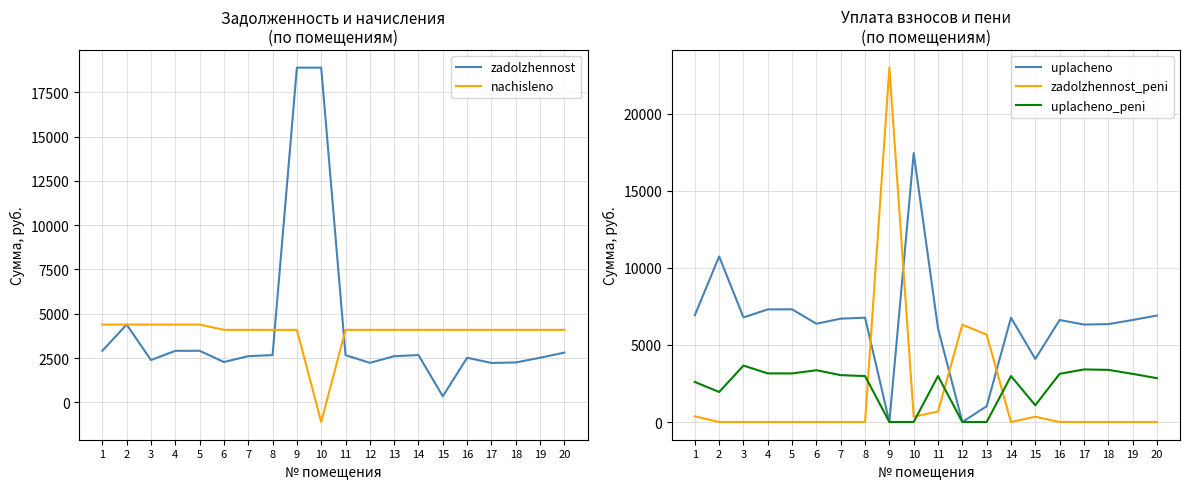

Which series ends up on top after the final intersection of uplacheno and zadolzhennost_peni?

uplacheno